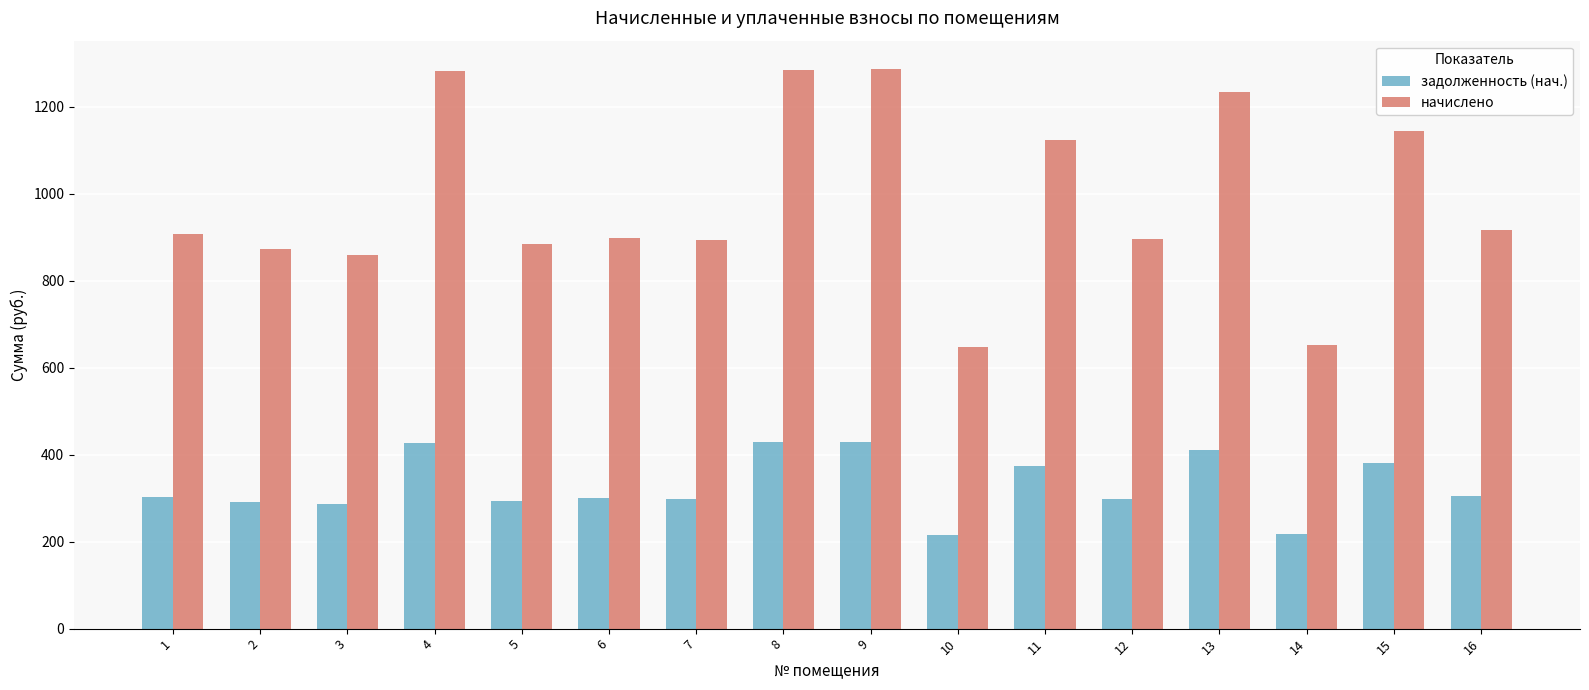

The начислено series shows 883.4 at 5. True or false?

True